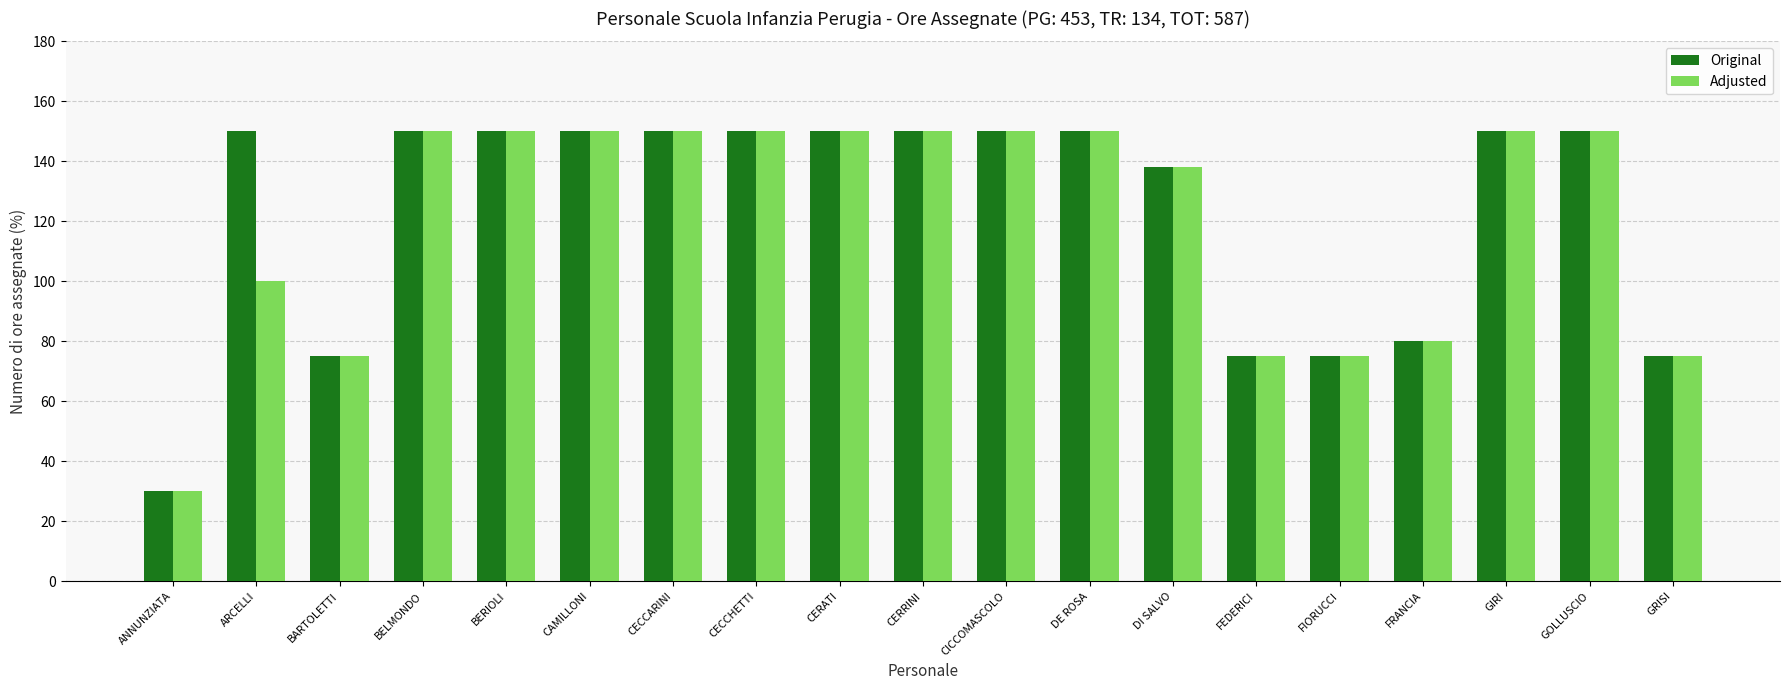

At which label is Original closest to 90?

FRANCIA